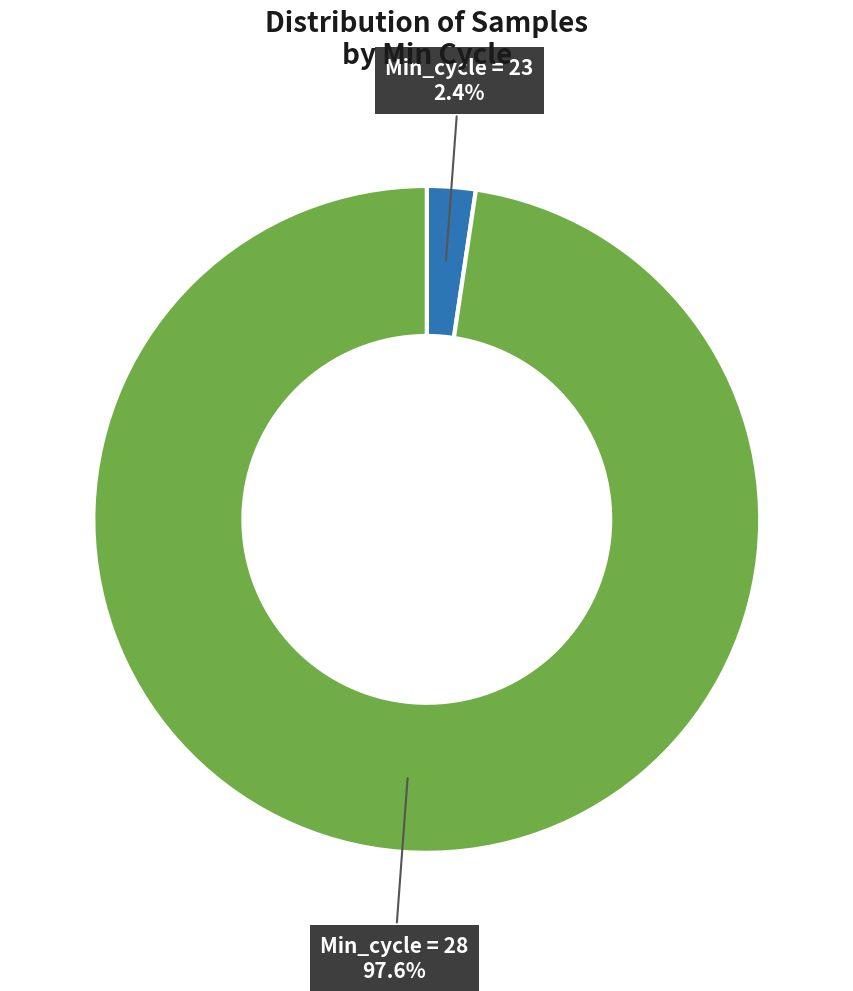

How many segments does this pie chart have?

2